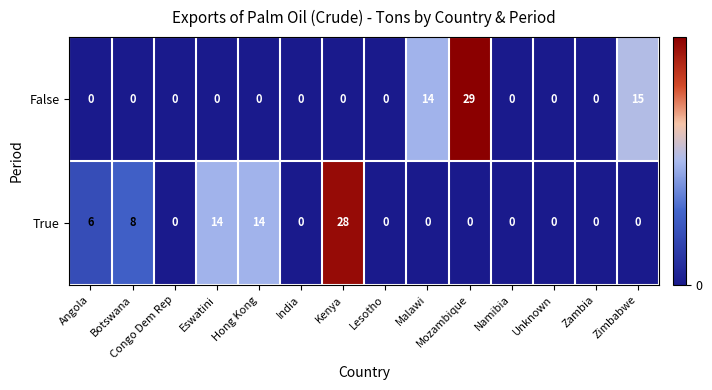

Is the value of False at Lesotho greater than the value of True at Kenya?

No